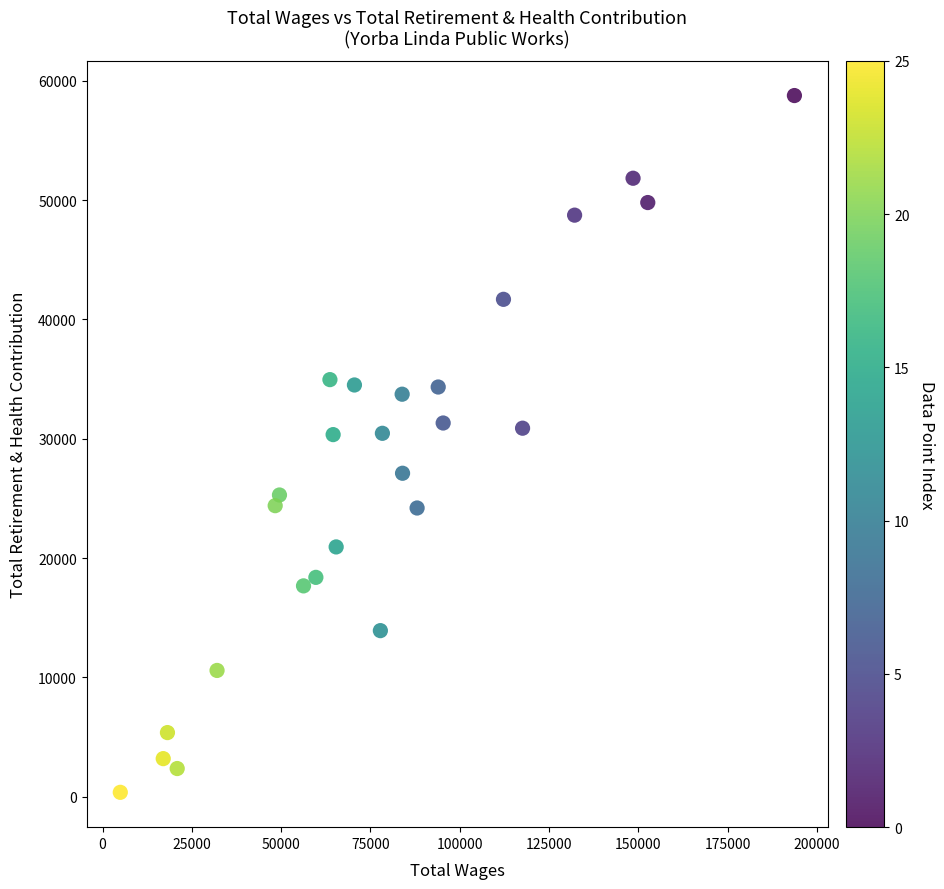

What is the range of X values (max minus min)?

188766